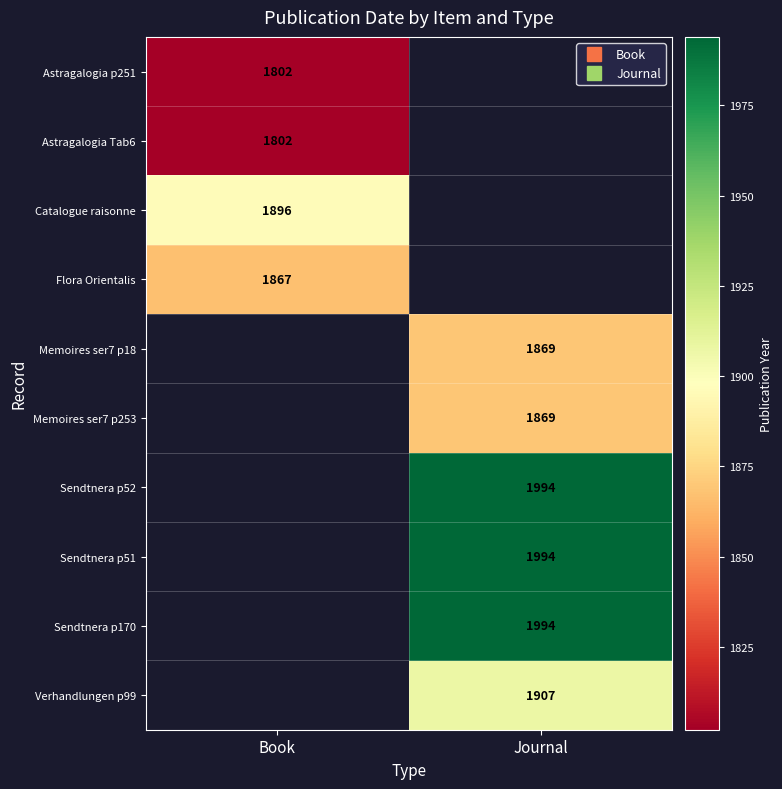

Which has a higher value, Book or Journal?

Journal